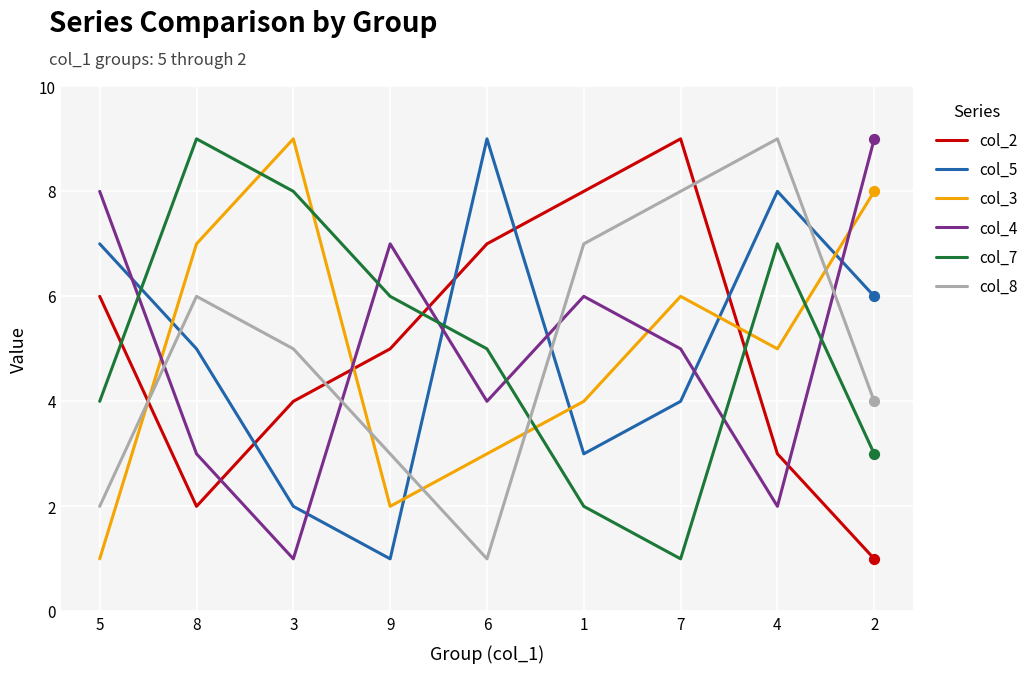

Where do col_2 and col_3 first cross each other?

5 and 8